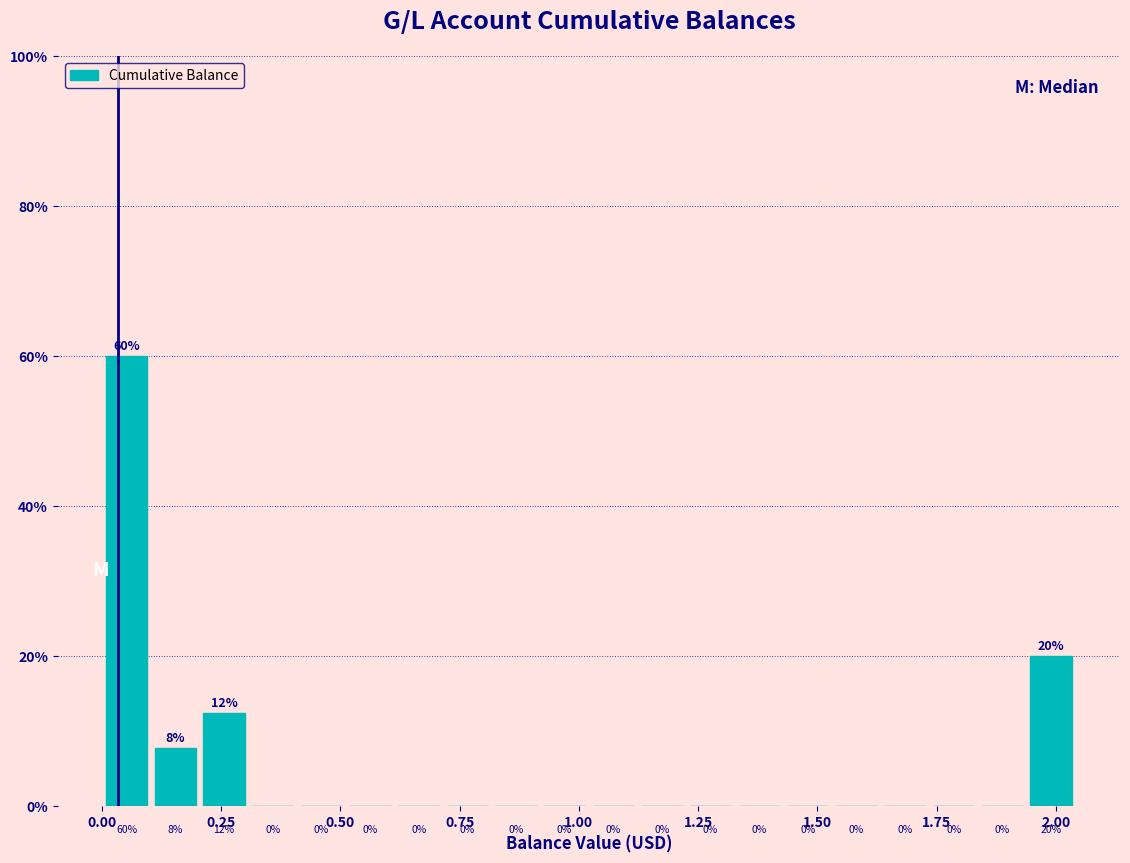

Read against the x-axis, roughly where is the centre of the tallest bar?

0.05